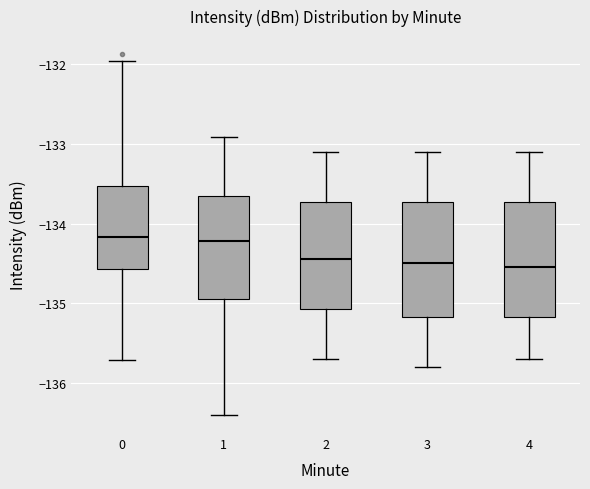

Where does the lower whisker of the box at x = 2 end on the y-axis? The values are not printed on the chart, so give them approximately, as read against the axis.

-135.7